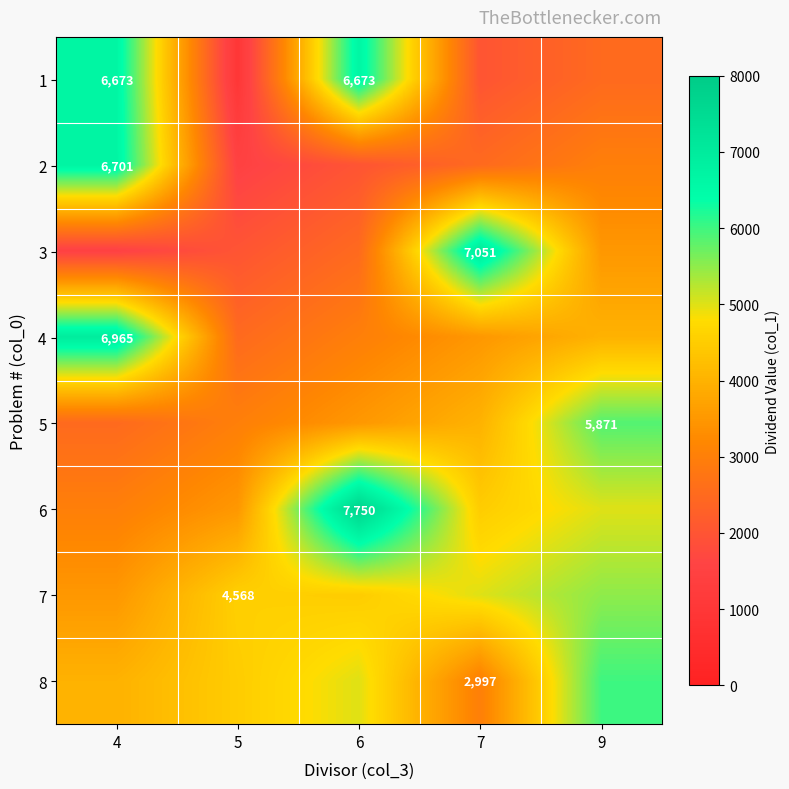

Is the value of 8 at 7 greater than the value of 1 at 4?

No